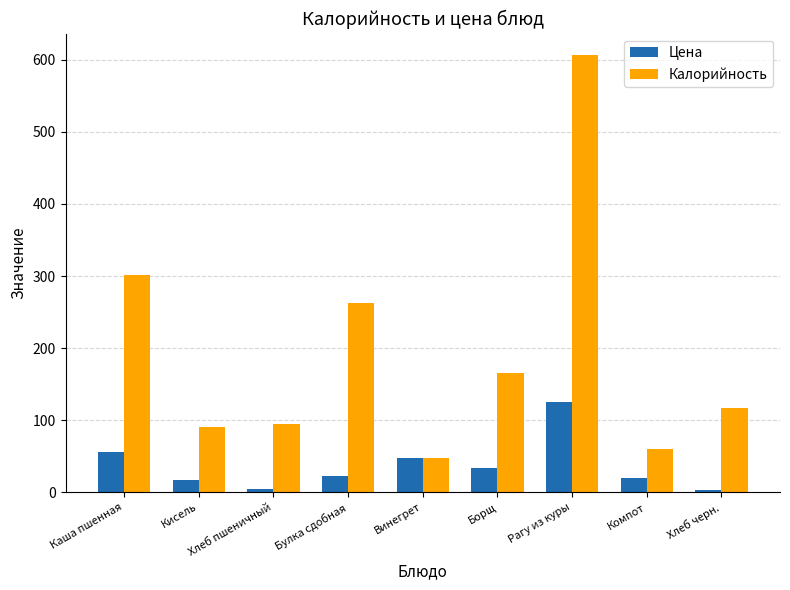

Between Хлеб пшеничный and Рагу из куры, which series saw the biggest shift?

Калорийность